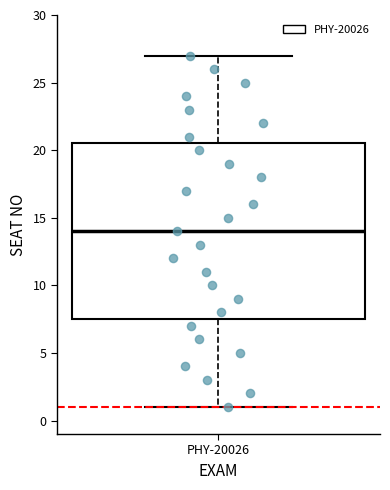

Transcribe this box plot: give where the median line is, the range the box spans, and where the two whiskers end, as read against the y-axis. The values are not printed on the chart, so give them approximately, as read against the axis.

median 14.0, box 7.5 to 20.5, whiskers 1.0 to 27.0